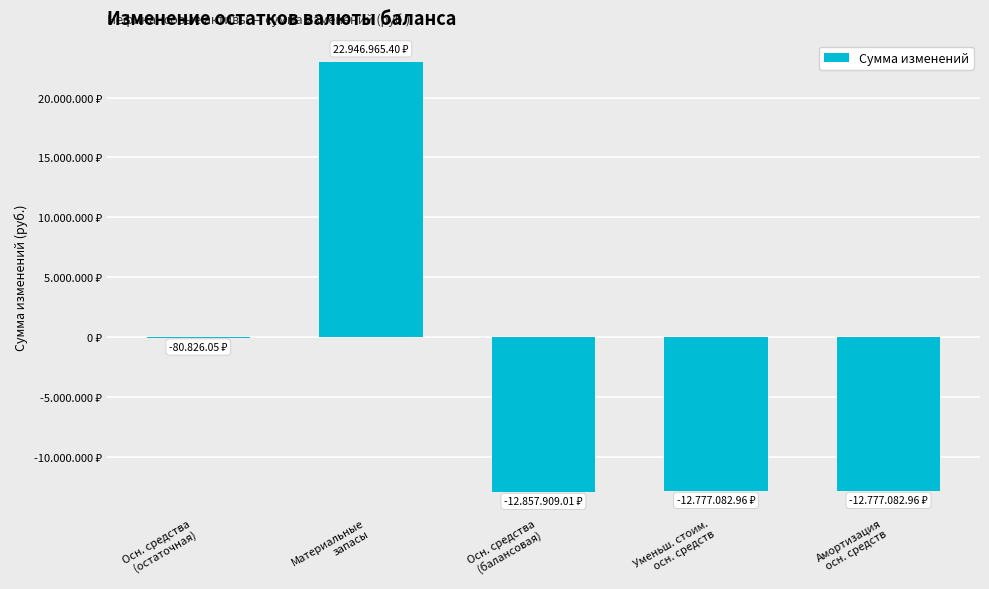

The chart shows a value of -2575544.6 at Амортизация
осн. средств. True or false?

False